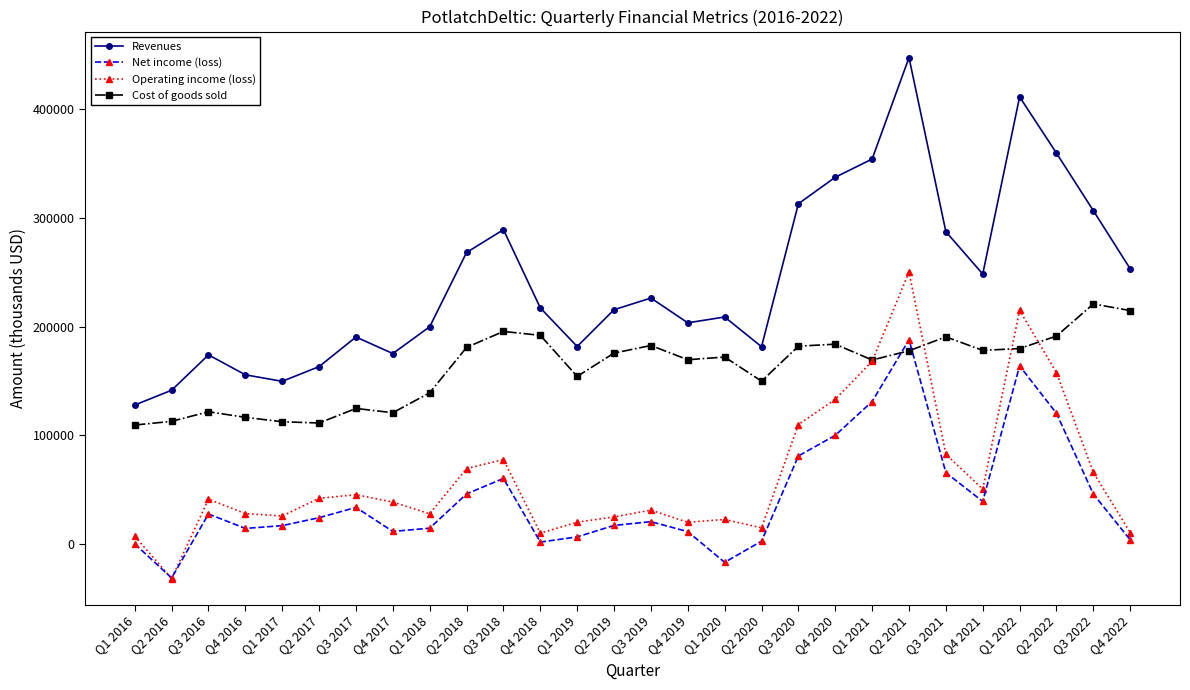

Is this an area chart (filled region under the line)?

No